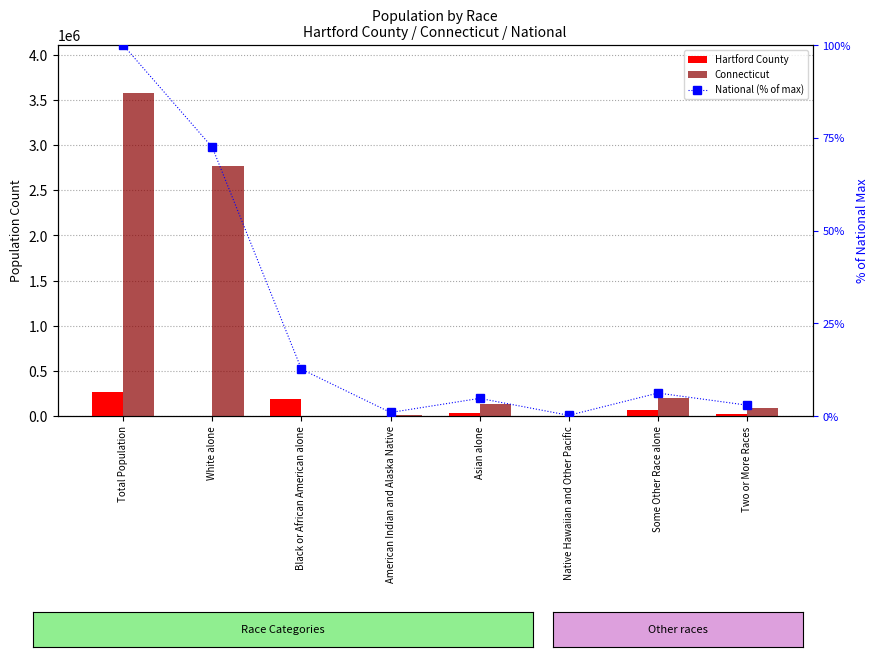

At which label does National (% of max) first exceed 6?

Total Population